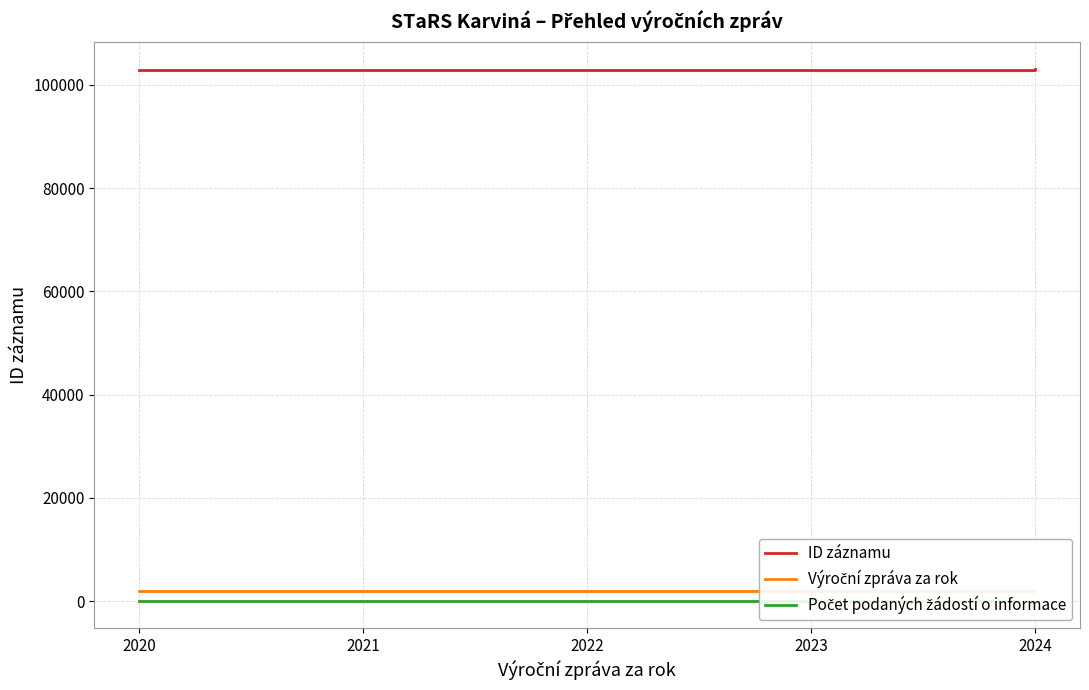

How many lines are shown in the chart?

3